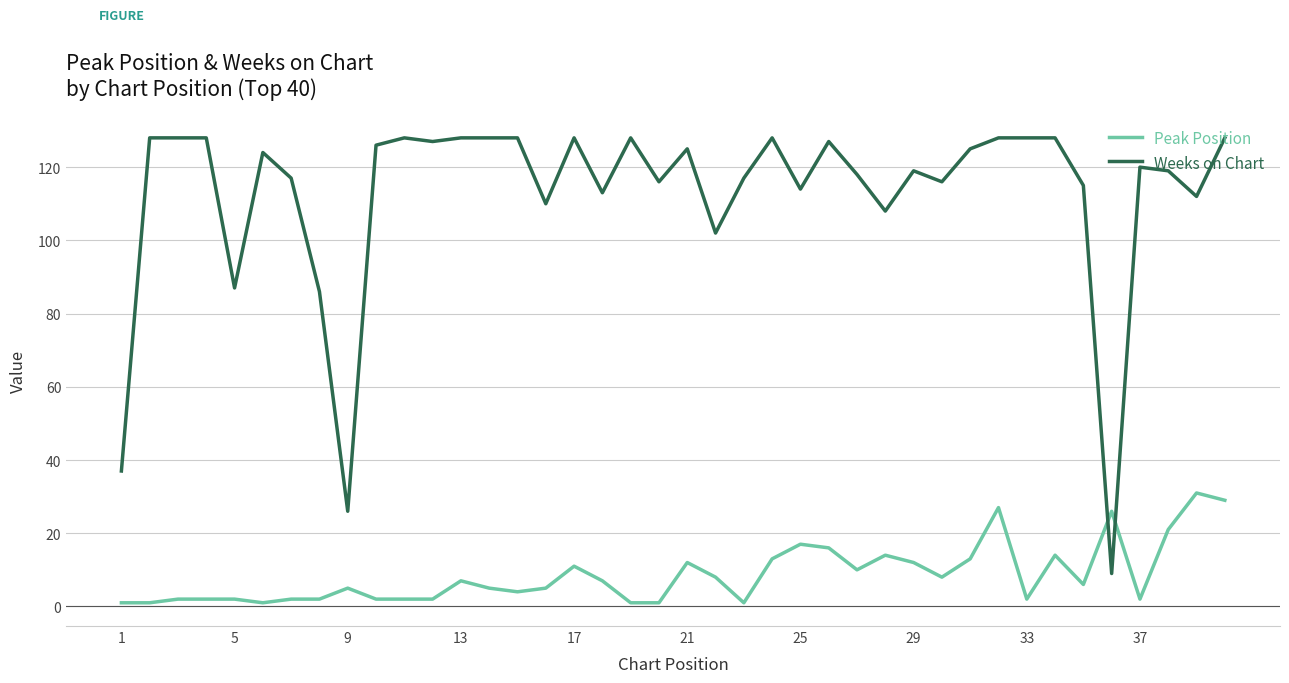

What is the minimum value shown in the chart?

1